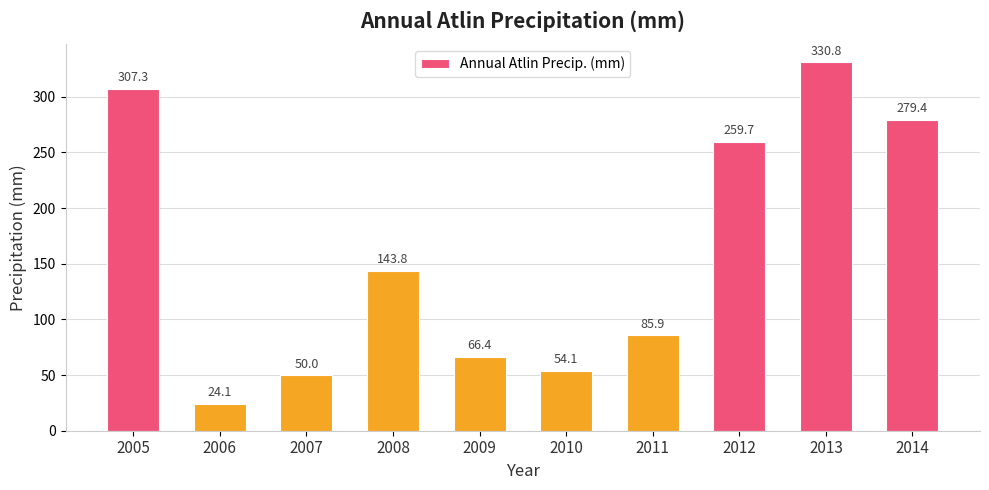

Read the value at 2011.

85.9